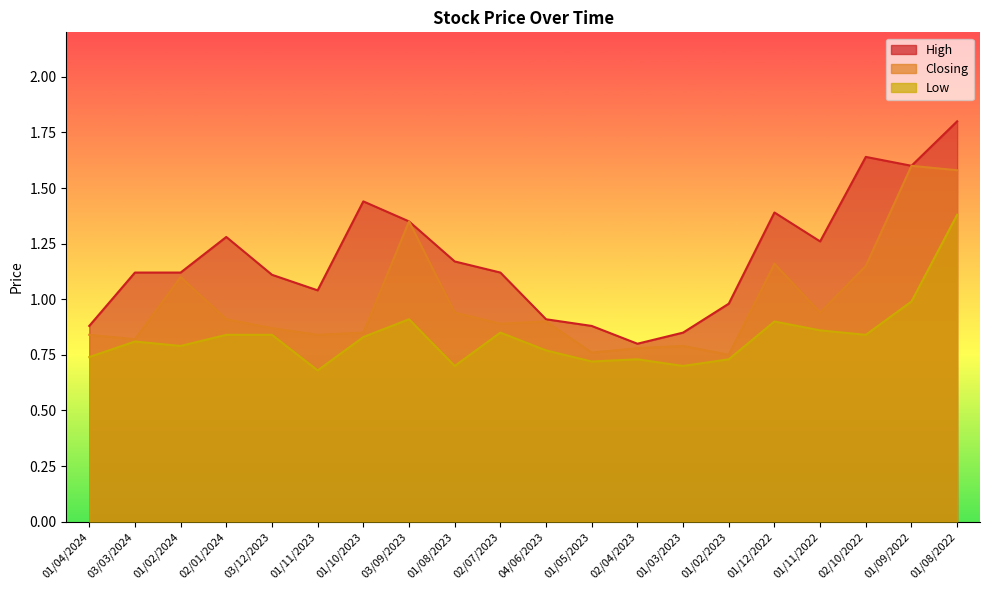

Reading right to left, what are all the values shown in this chart?

High: 01/08/2022=1.8	01/09/2022=1.6	02/10/2022=1.6	01/11/2022=1.3	01/12/2022=1.4	01/02/2023=1.0	01/03/2023=0.8	02/04/2023=0.8	01/05/2023=0.9	04/06/2023=0.9	02/07/2023=1.1	01/08/2023=1.2	03/09/2023=1.4	01/10/2023=1.4	01/11/2023=1.0	03/12/2023=1.1	02/01/2024=1.3	01/02/2024=1.1	03/03/2024=1.1	01/04/2024=0.9
Closing: 01/08/2022=1.6	01/09/2022=1.6	02/10/2022=1.1	01/11/2022=0.9	01/12/2022=1.2	01/02/2023=0.8	01/03/2023=0.8	02/04/2023=0.8	01/05/2023=0.8	04/06/2023=0.9	02/07/2023=0.9	01/08/2023=0.9	03/09/2023=1.4	01/10/2023=0.8	01/11/2023=0.8	03/12/2023=0.9	02/01/2024=0.9	01/02/2024=1.1	03/03/2024=0.8	01/04/2024=0.8
Low: 01/08/2022=1.4	01/09/2022=1.0	02/10/2022=0.8	01/11/2022=0.9	01/12/2022=0.9	01/02/2023=0.7	01/03/2023=0.7	02/04/2023=0.7	01/05/2023=0.7	04/06/2023=0.8	02/07/2023=0.8	01/08/2023=0.7	03/09/2023=0.9	01/10/2023=0.8	01/11/2023=0.7	03/12/2023=0.8	02/01/2024=0.8	01/02/2024=0.8	03/03/2024=0.8	01/04/2024=0.7